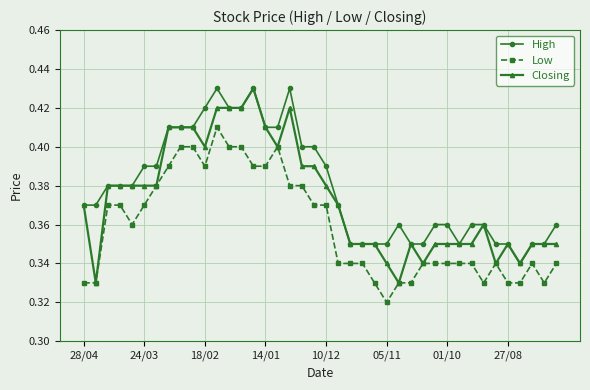

At how many categories does at least one series exceed 0?

40